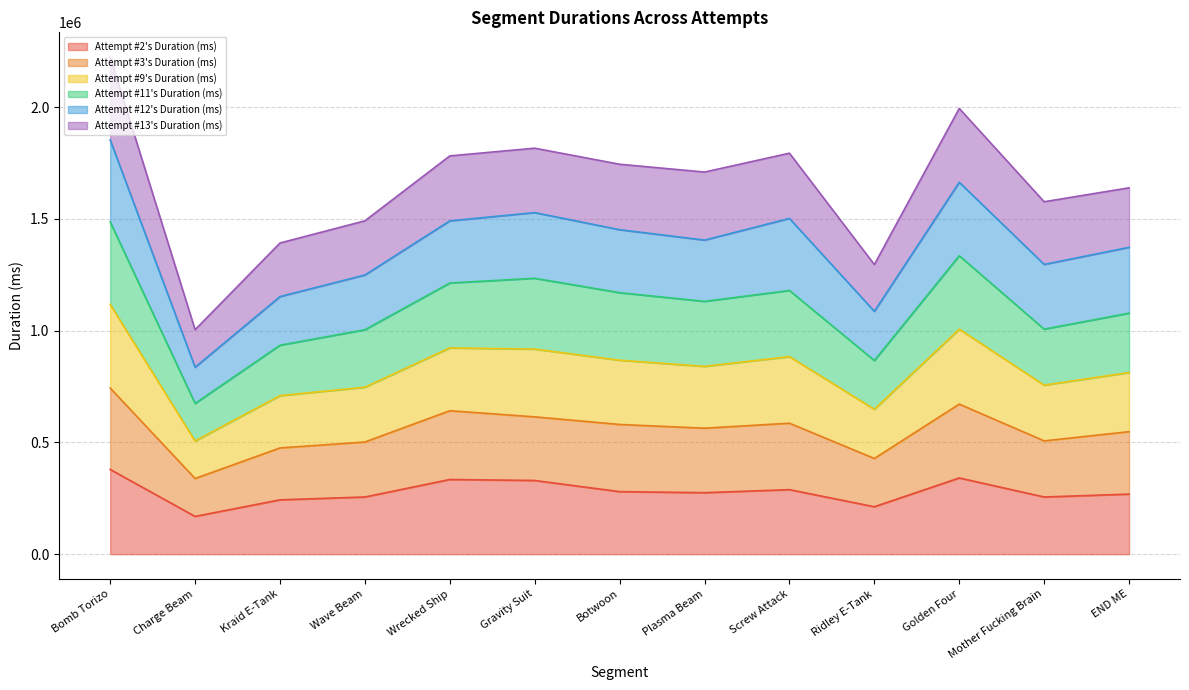

The value of Attempt #11's Duration (ms) at Bomb Torizo is 2669807. True or false?

False